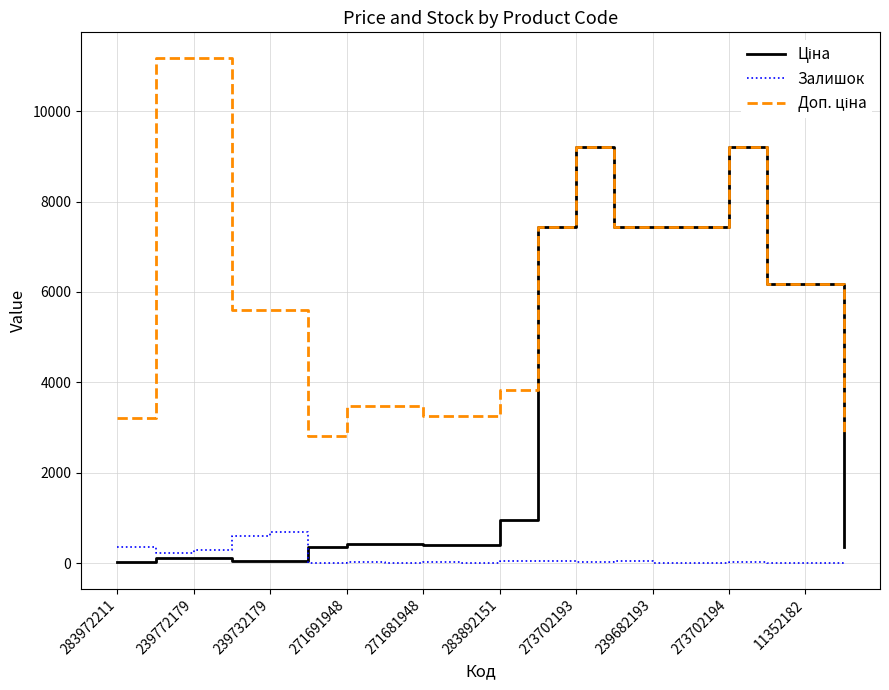

What is the maximum value shown in the chart?

11182.0